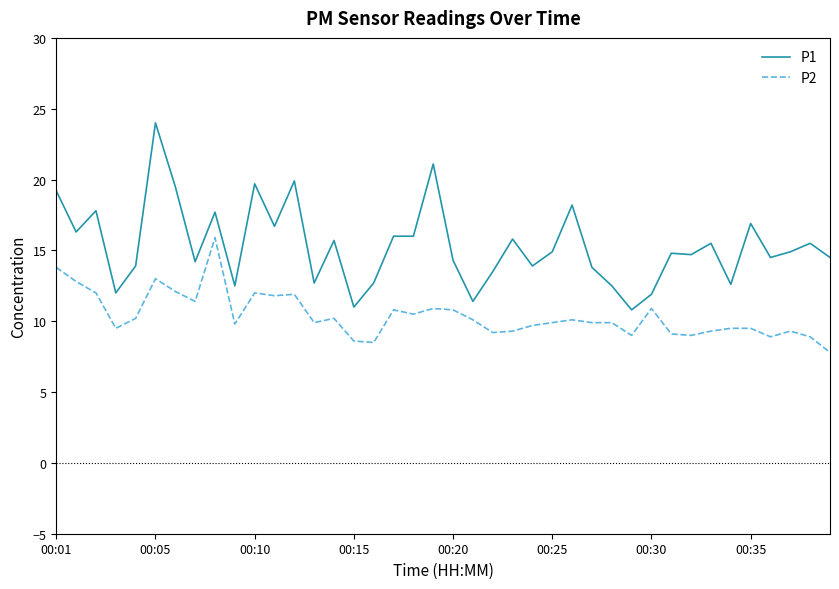

Which series has the largest range (max minus min)?

P1